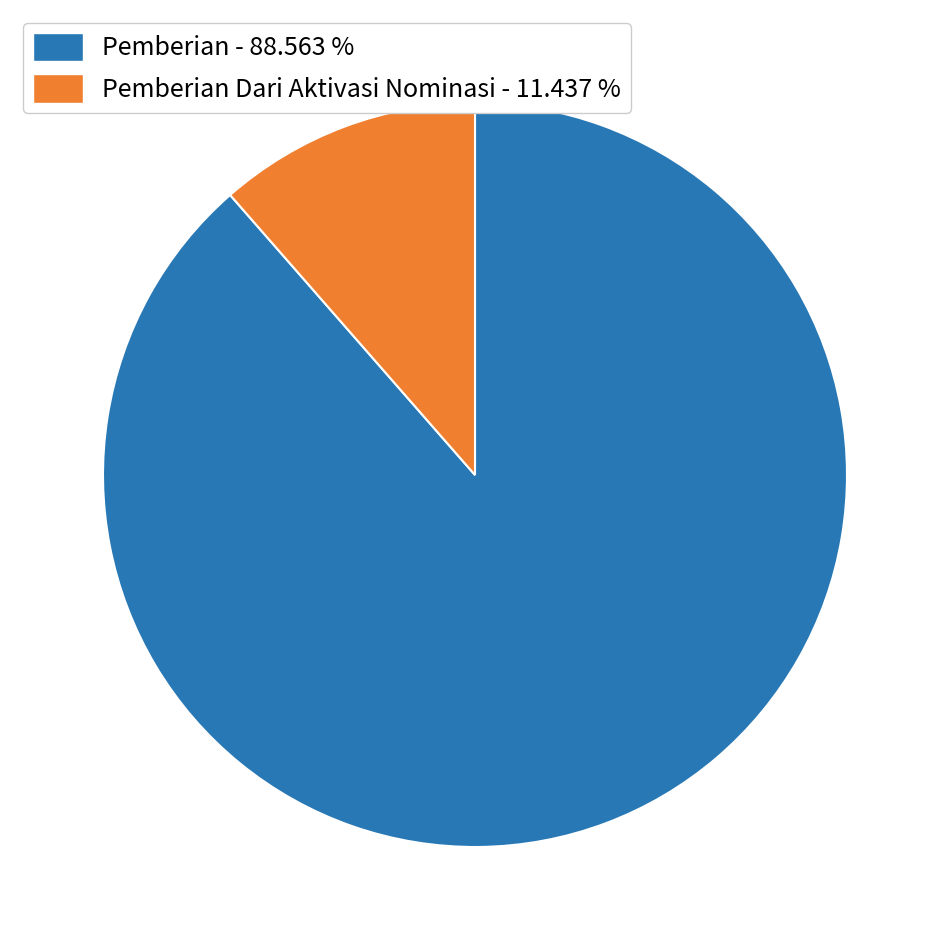

Which category has the biggest portion of the pie?

Pemberian - 88.563 %